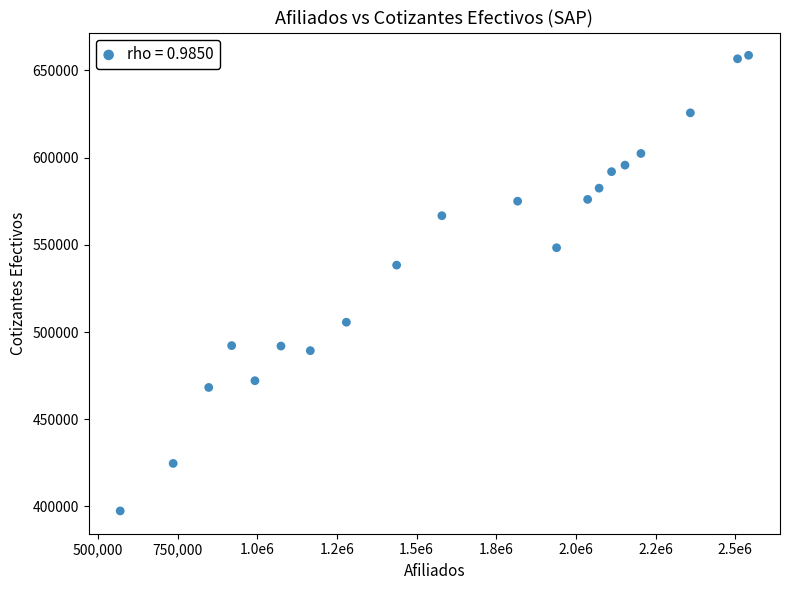

What is the range of Y values (max minus min)?

261213